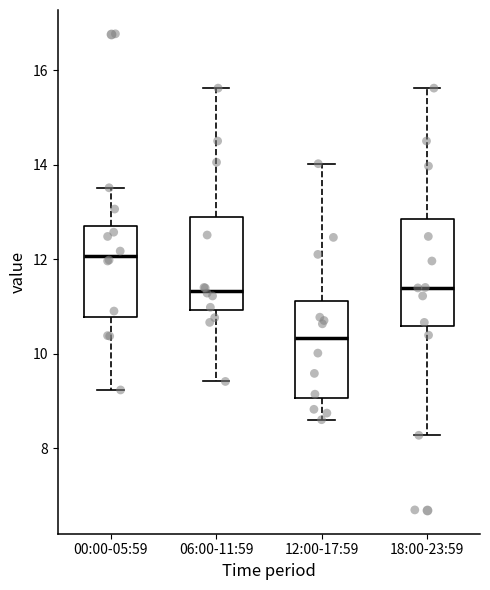

Where is the upper edge of the box for 18:00-23:59 on the y-axis? The values are not printed on the chart, so give them approximately, as read against the axis.

12.8